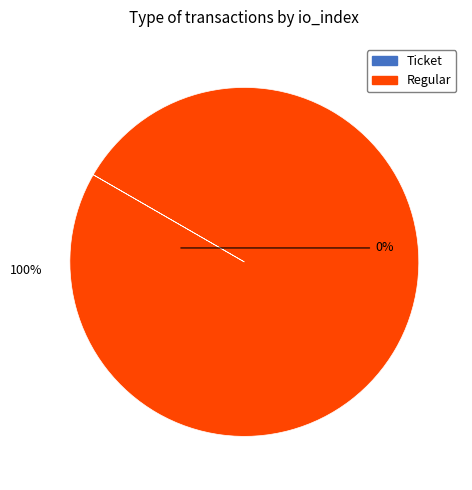

Between Regular and Ticket, which is larger?

Regular